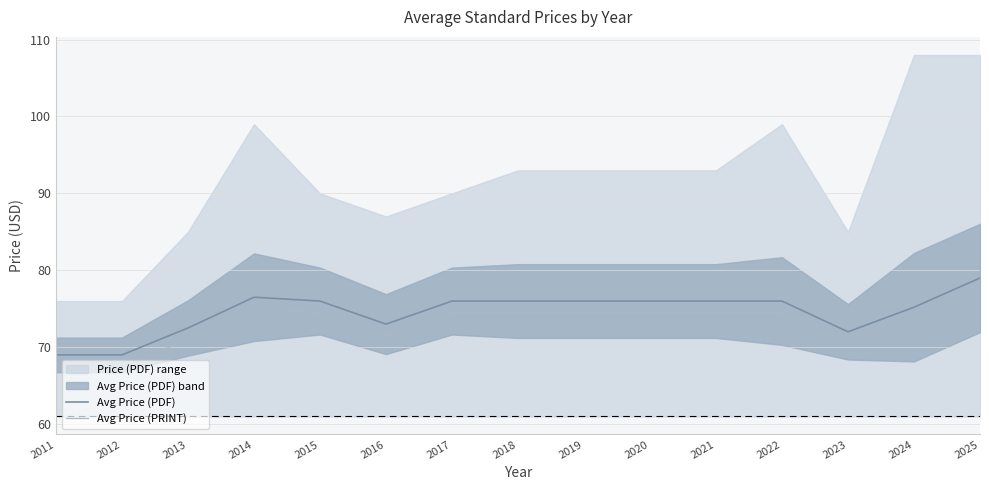

Does the chart have visible grid lines?

Yes